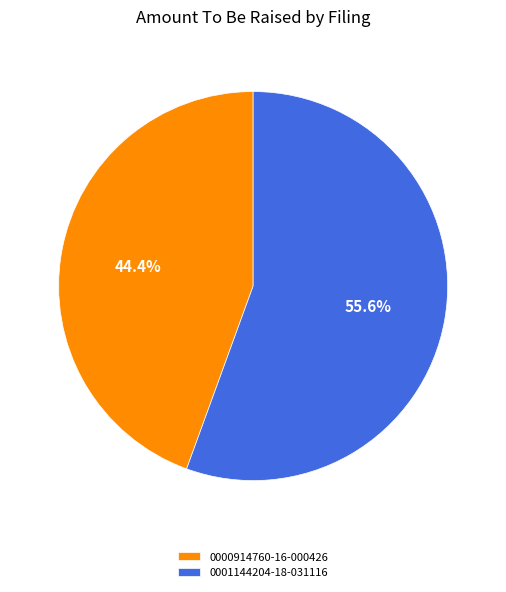

To the nearest percent, what is the combined percentage of 0001144204-18-031116 and 0000914760-16-000426?

100%